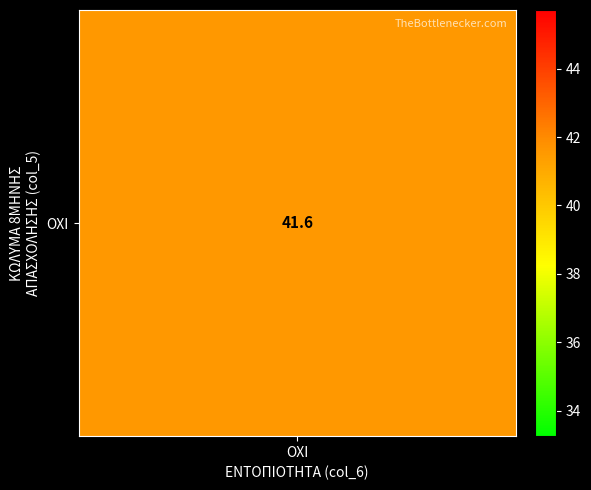

How many series are shown in this chart?

1